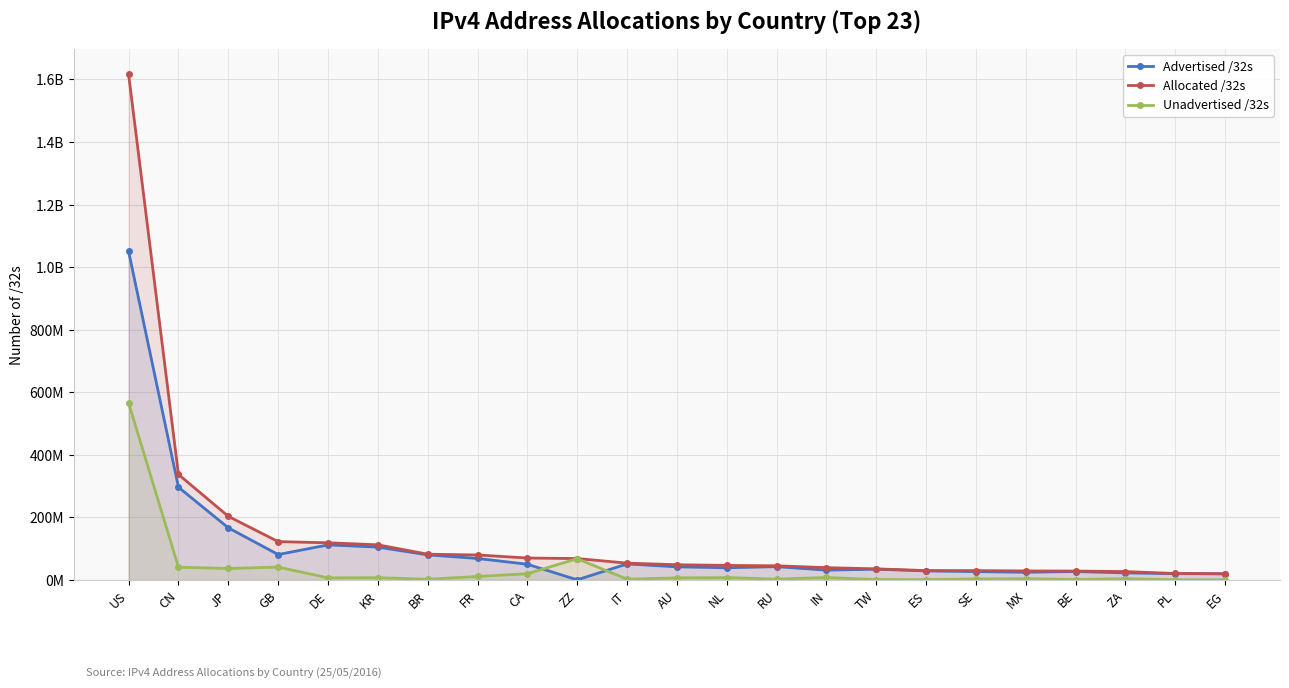

What is the label of the 6th point from the right?

SE